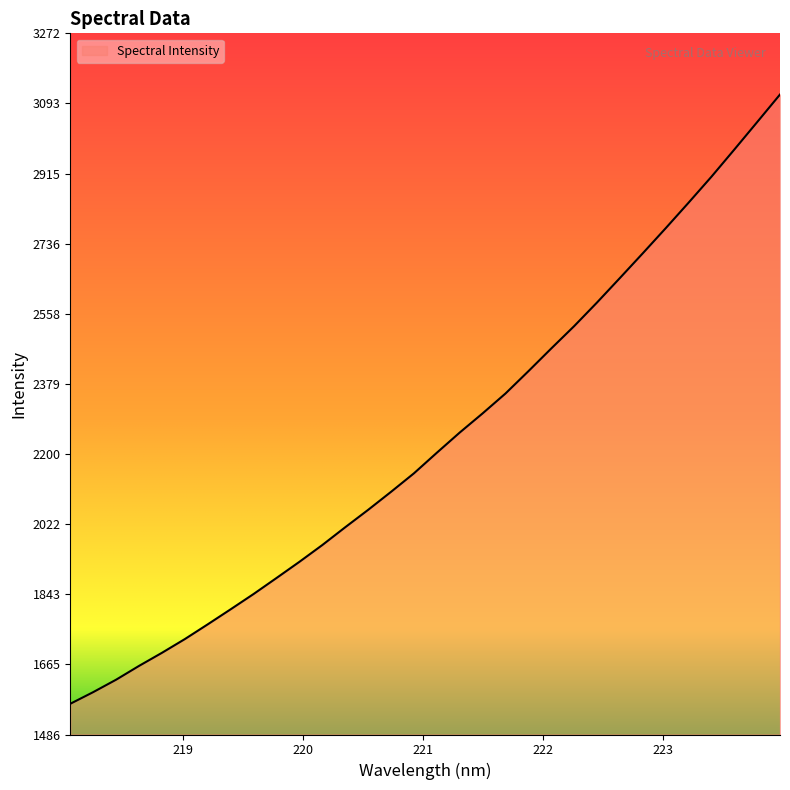

What is the greatest value displayed?

3116.6